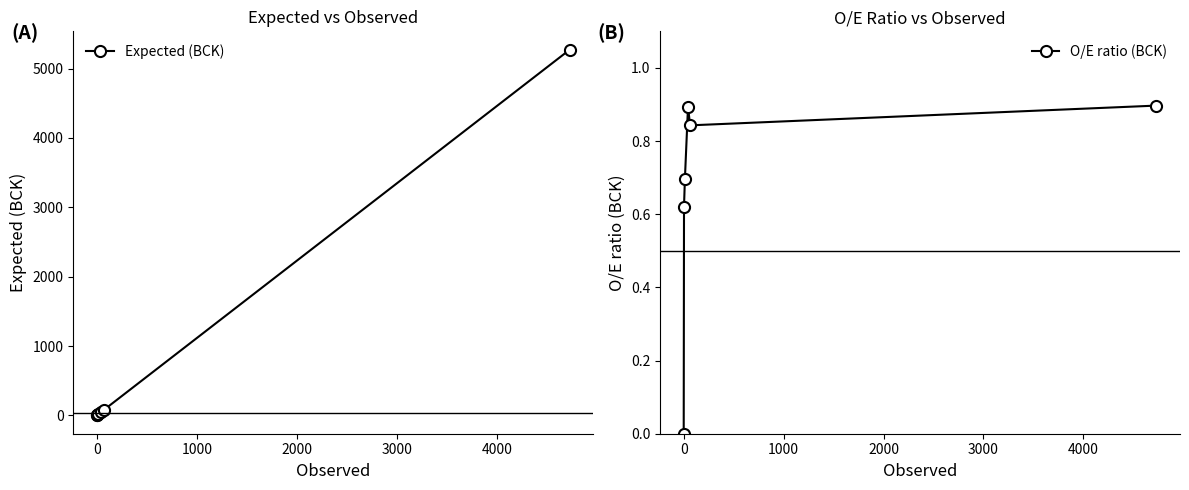

What are all the series names shown in the legend?

Expected (BCK), O/E ratio (BCK)